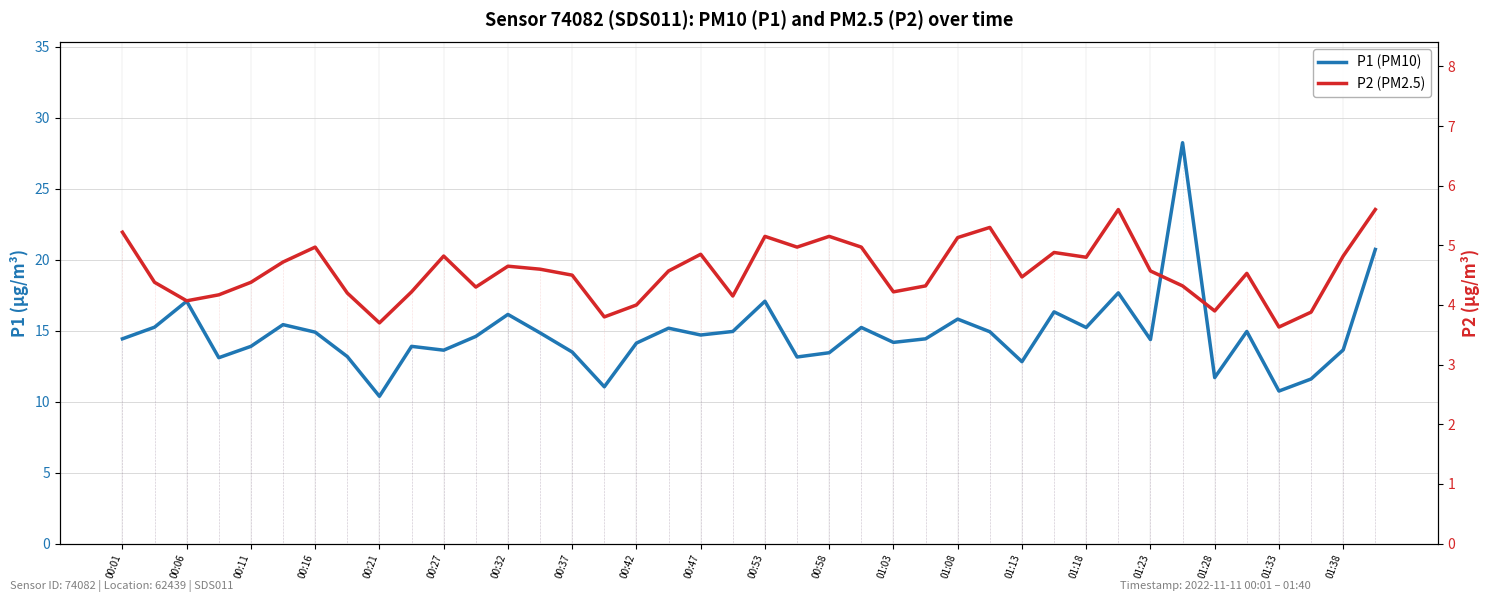

What is the maximum value shown in the chart?

28.2